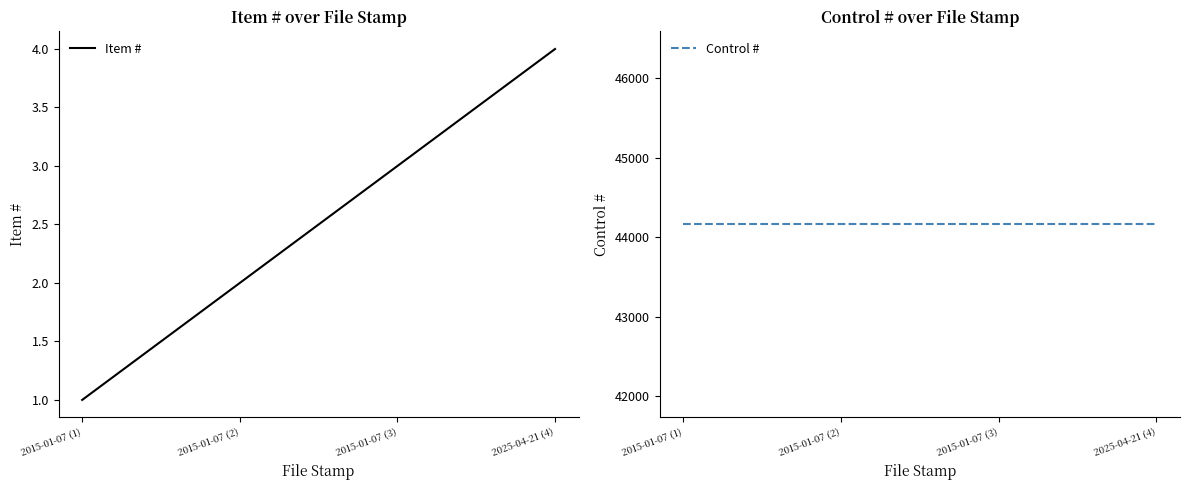

True or false: Item # has a value of 1 at 2015-01-07 (3).

False